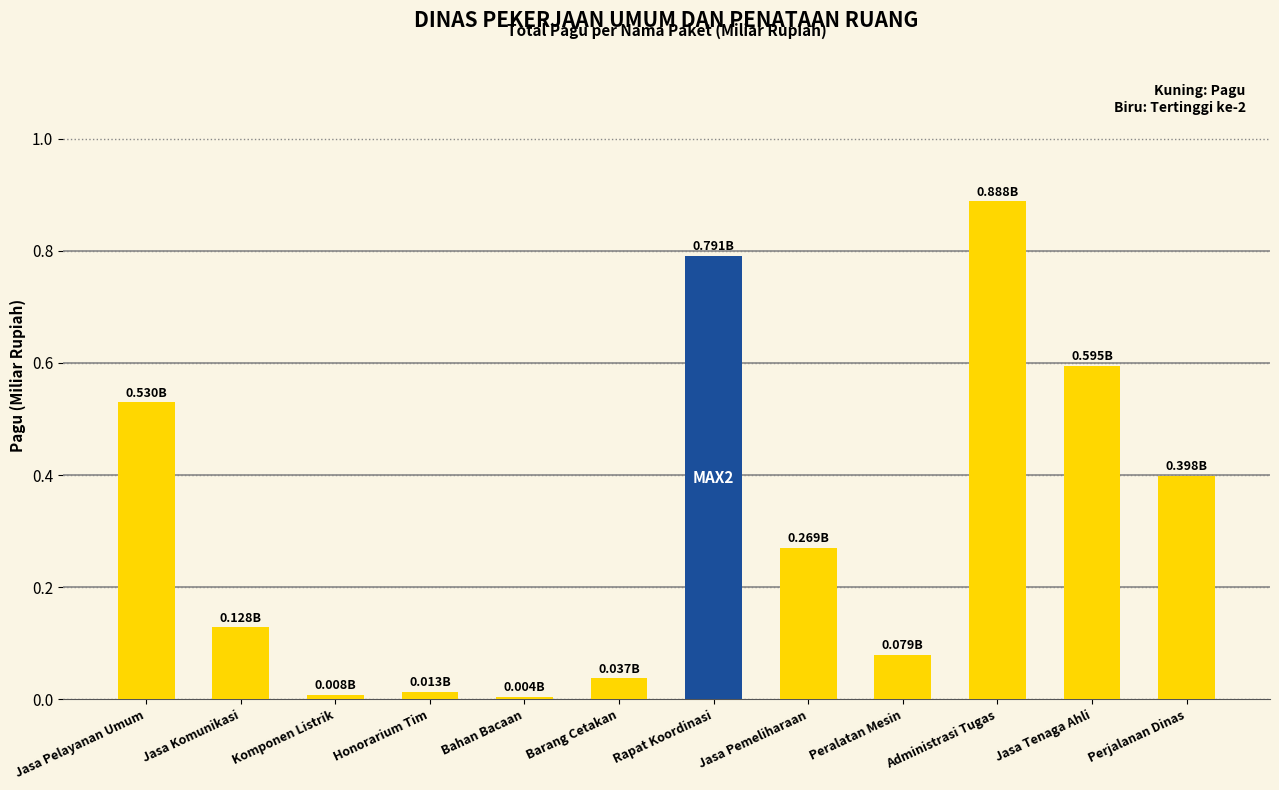

What is the sum of all values?

3.7